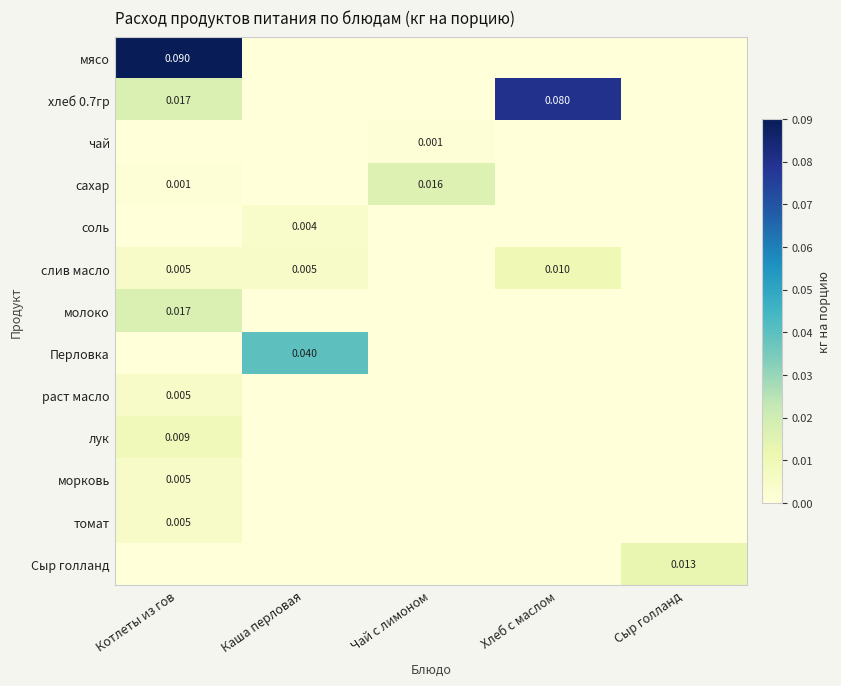

List the labels in order of морковь value, smallest first.

Каша перловая, Чай с лимоном, Хлеб с маслом, Сыр голланд, Котлеты из гов